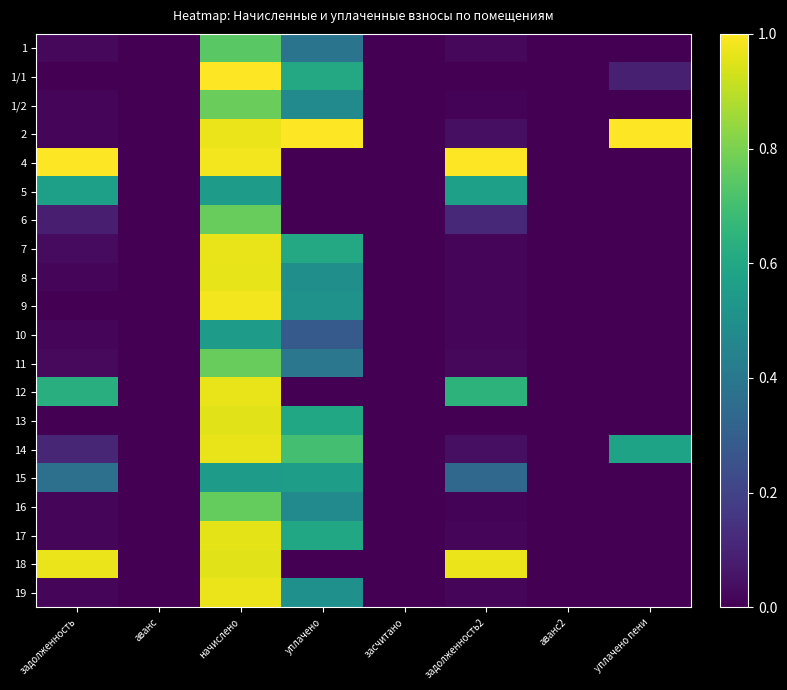

Reading left to right, extract all data points from this chart.

1: задолженность=0.0	аванс=0.0	начислено=0.7	уплачено=0.4	засчитано=0.0	задолженность2=0.0	аванс2=0.0	уплачено пени=0.0
1/1: задолженность=0.0	аванс=0.0	начислено=1.0	уплачено=0.6	засчитано=0.0	задолженность2=0.0	аванс2=0.0	уплачено пени=0.1
1/2: задолженность=0.0	аванс=0.0	начислено=0.8	уплачено=0.5	засчитано=0.0	задолженность2=0.0	аванс2=0.0	уплачено пени=0.0
2: задолженность=0.0	аванс=0.0	начислено=1.0	уплачено=1.0	засчитано=0.0	задолженность2=0.0	аванс2=0.0	уплачено пени=1.0
4: задолженность=1.0	аванс=0.0	начислено=1.0	уплачено=0.0	засчитано=0.0	задолженность2=1.0	аванс2=0.0	уплачено пени=0.0
5: задолженность=0.6	аванс=0.0	начислено=0.6	уплачено=0.0	засчитано=0.0	задолженность2=0.6	аванс2=0.0	уплачено пени=0.0
6: задолженность=0.1	аванс=0.0	начислено=0.8	уплачено=0.0	засчитано=0.0	задолженность2=0.1	аванс2=0.0	уплачено пени=0.0
7: задолженность=0.0	аванс=0.0	начислено=1.0	уплачено=0.6	засчитано=0.0	задолженность2=0.0	аванс2=0.0	уплачено пени=0.0
8: задолженность=0.0	аванс=0.0	начислено=1.0	уплачено=0.5	засчитано=0.0	задолженность2=0.0	аванс2=0.0	уплачено пени=0.0
9: задолженность=0.0	аванс=0.0	начислено=1.0	уплачено=0.5	засчитано=0.0	задолженность2=0.0	аванс2=0.0	уплачено пени=0.0
10: задолженность=0.0	аванс=0.0	начислено=0.5	уплачено=0.3	засчитано=0.0	задолженность2=0.0	аванс2=0.0	уплачено пени=0.0
11: задолженность=0.0	аванс=0.0	начислено=0.8	уплачено=0.4	засчитано=0.0	задолженность2=0.0	аванс2=0.0	уплачено пени=0.0
12: задолженность=0.6	аванс=0.0	начислено=1.0	уплачено=0.0	засчитано=0.0	задолженность2=0.6	аванс2=0.0	уплачено пени=0.0
13: задолженность=0.0	аванс=0.0	начислено=1.0	уплачено=0.6	засчитано=0.0	задолженность2=0.0	аванс2=0.0	уплачено пени=0.0
14: задолженность=0.1	аванс=0.0	начислено=1.0	уплачено=0.7	засчитано=0.0	задолженность2=0.0	аванс2=0.0	уплачено пени=0.6
15: задолженность=0.4	аванс=0.0	начислено=0.6	уплачено=0.6	засчитано=0.0	задолженность2=0.3	аванс2=0.0	уплачено пени=0.0
16: задолженность=0.0	аванс=0.0	начислено=0.8	уплачено=0.5	засчитано=0.0	задолженность2=0.0	аванс2=0.0	уплачено пени=0.0
17: задолженность=0.0	аванс=0.0	начислено=1.0	уплачено=0.6	засчитано=0.0	задолженность2=0.0	аванс2=0.0	уплачено пени=0.0
18: задолженность=1.0	аванс=0.0	начислено=1.0	уплачено=0.0	засчитано=0.0	задолженность2=1.0	аванс2=0.0	уплачено пени=0.0
19: задолженность=0.0	аванс=0.0	начислено=1.0	уплачено=0.5	засчитано=0.0	задолженность2=0.0	аванс2=0.0	уплачено пени=0.0